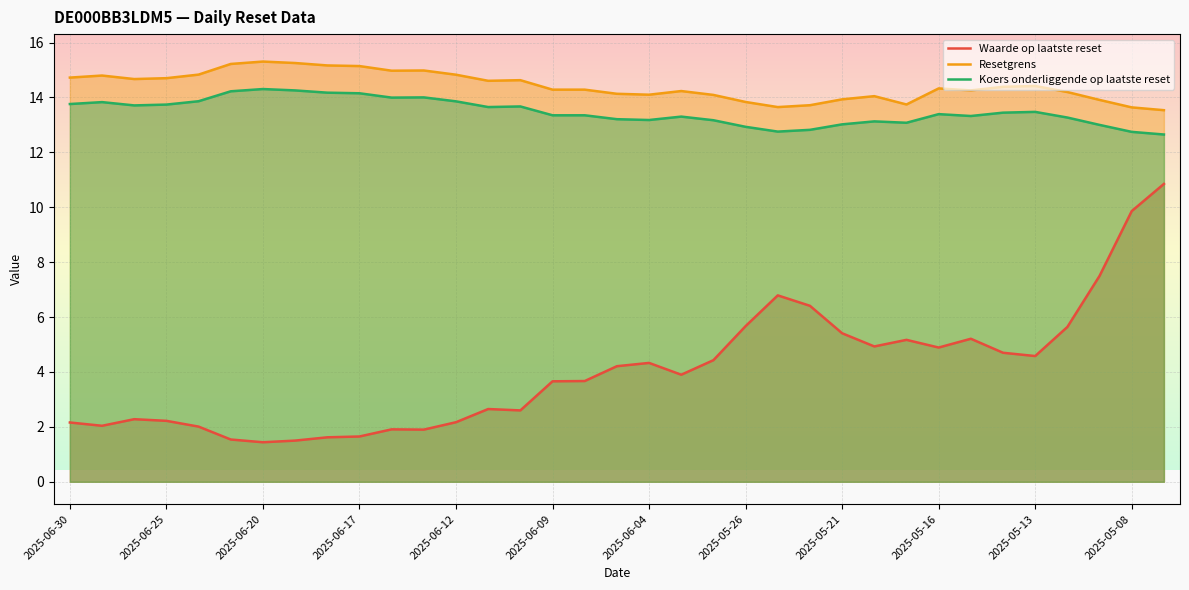

What is the total value across all series at 2025-05-16?

32.6